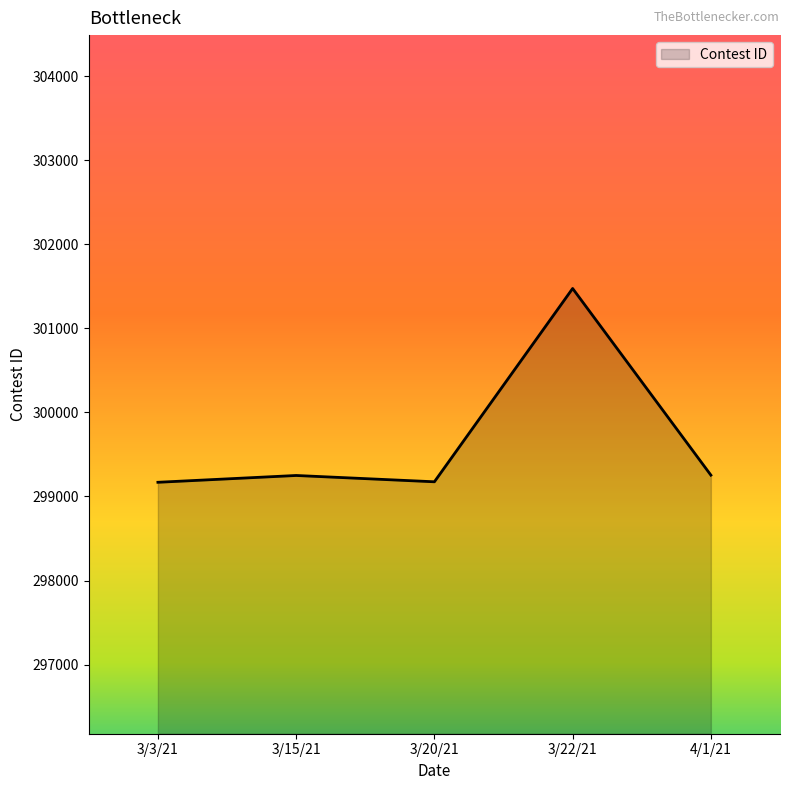

The chart shows a value of 65053 at 3/22/21. True or false?

False